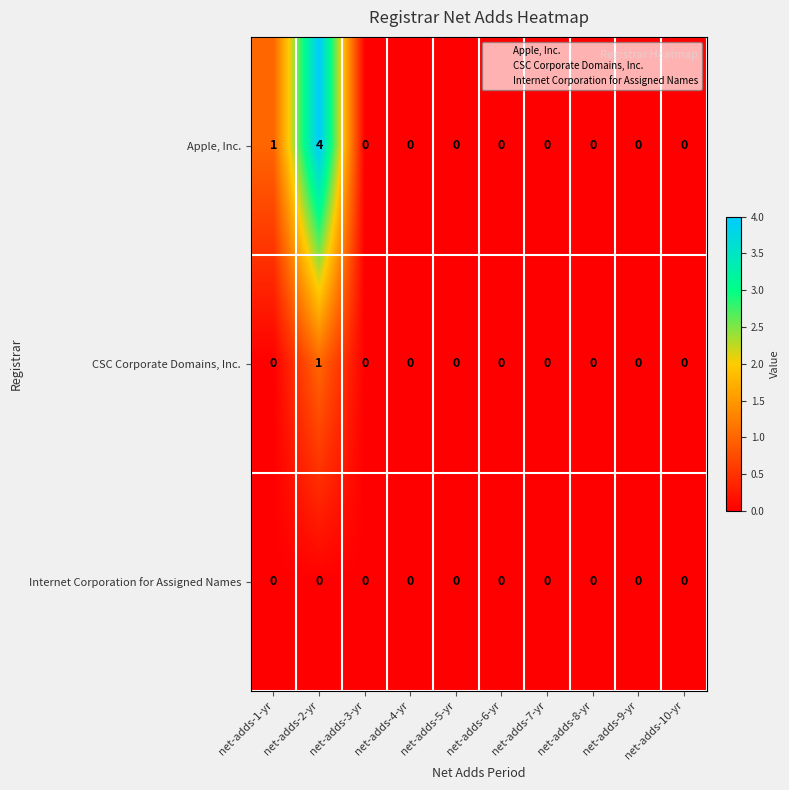

How many categories are shown in the chart?

10